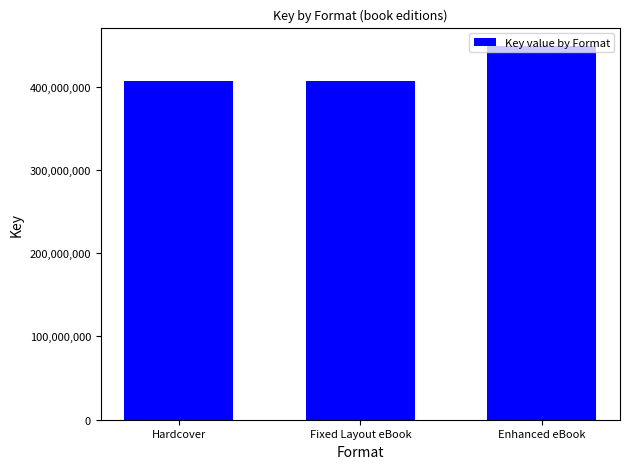

What is the label of the 2nd bar from the right?

Fixed Layout eBook